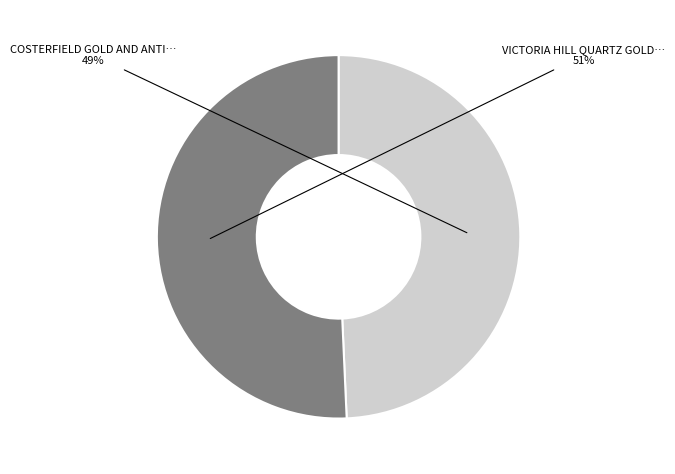

To the nearest percent, what is the average slice percentage?

50%